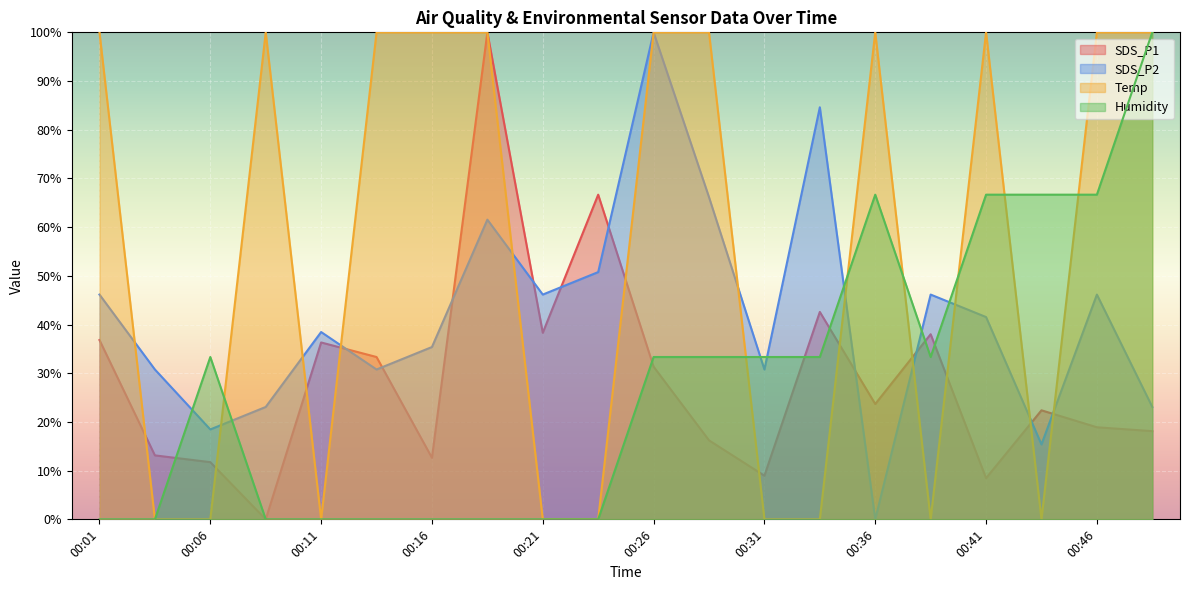

Is it true that SDS_P2 equals 54.6 at 00:04?

False